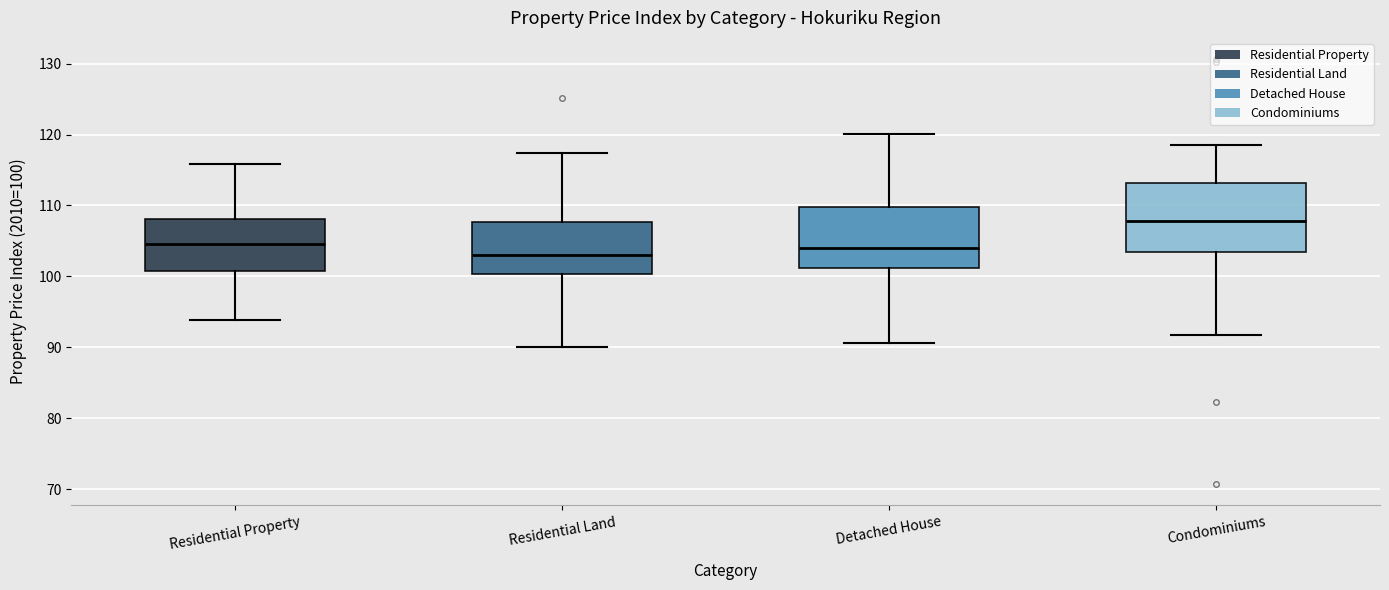

Reading left to right, read every box against the y-axis: the position of its median line, the range the box covers, and the ends of its whiskers. The values are not printed on the chart, so give them approximately, as read against the axis.

Residential Property: median 105, box 101 to 108, whiskers 94 to 116
Residential Land: median 103, box 100 to 108, whiskers 90 to 117
Detached House: median 104, box 101 to 110, whiskers 91 to 120
Condominiums: median 108, box 103 to 113, whiskers 92 to 119